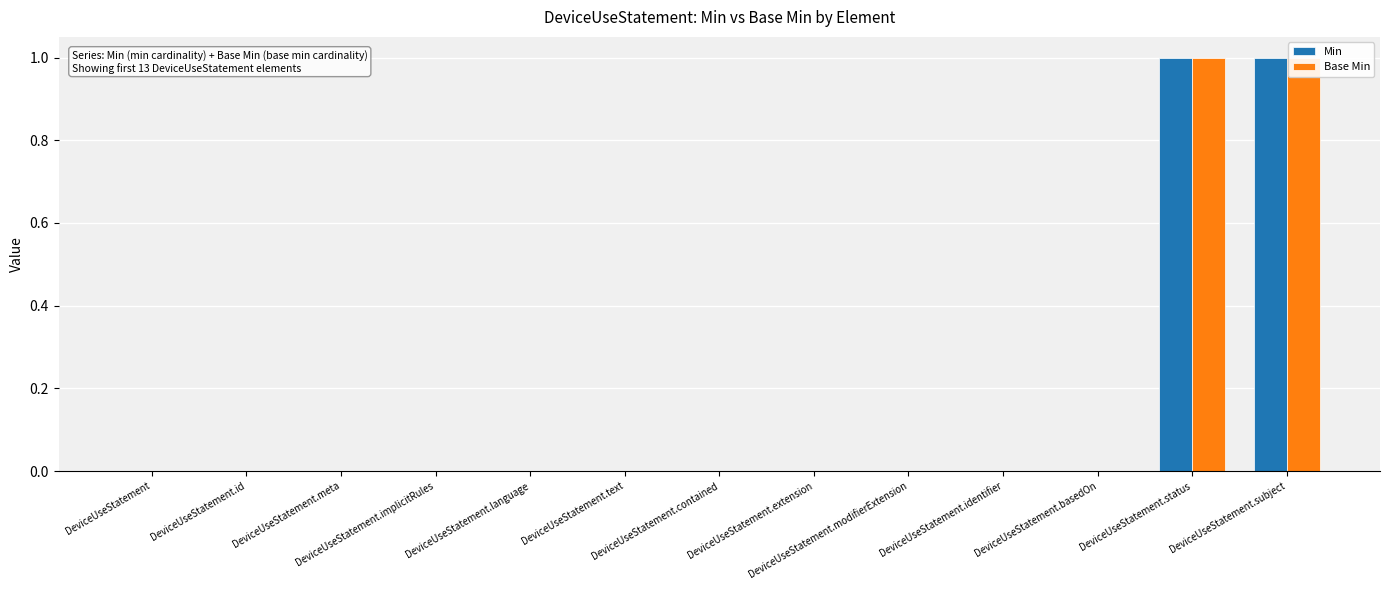

Are the bars horizontal?

No